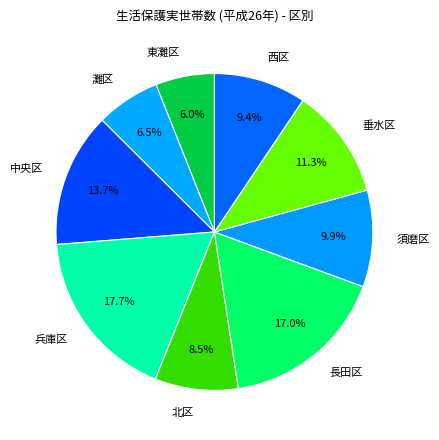

Is there a majority slice in this chart?

No